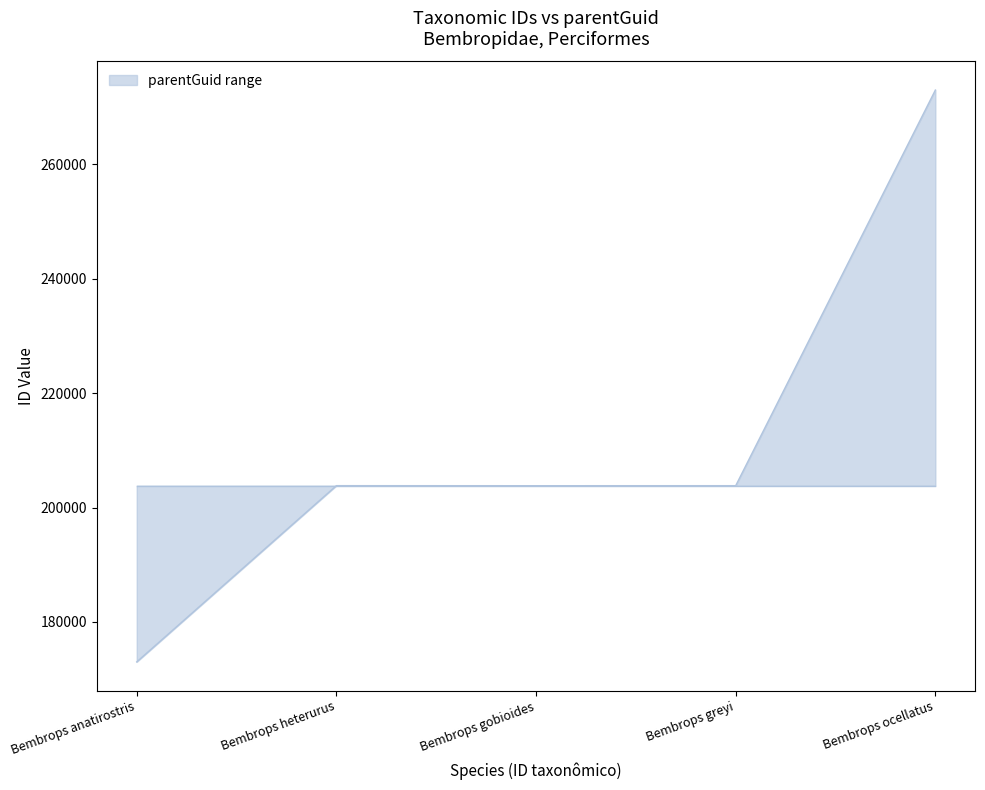

At which label is the value closest to 223018?

Bembrops heterurus